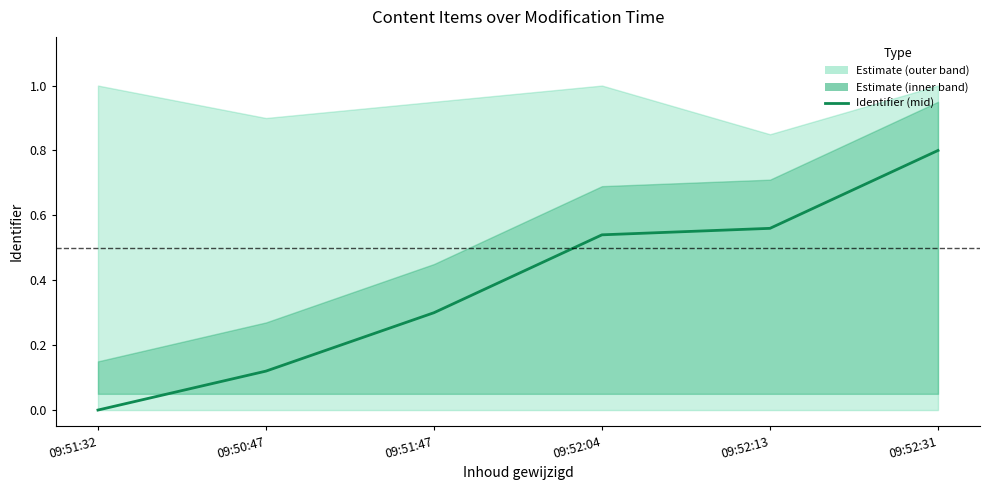

What is the change in value from 09:50:47 to 09:52:31?

+0.7